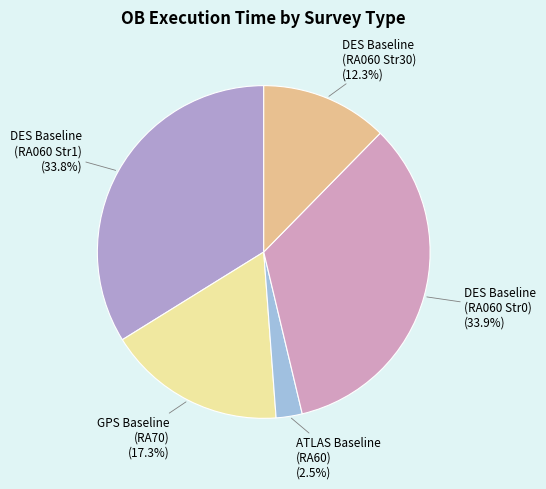

Which category has the smallest portion of the pie?

ATLAS Baseline (RA60)